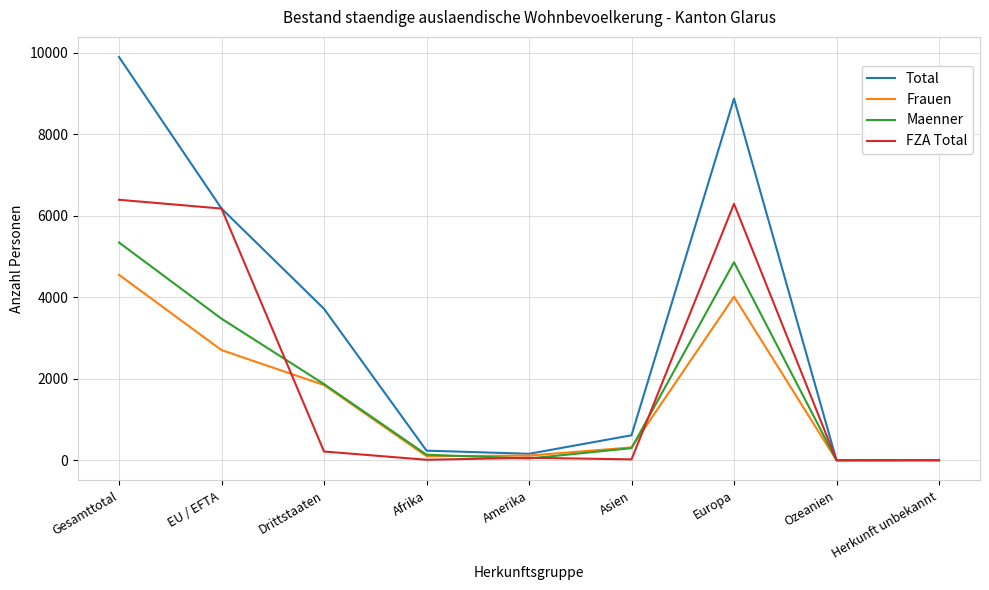

What is the maximum value for FZA Total?

6393